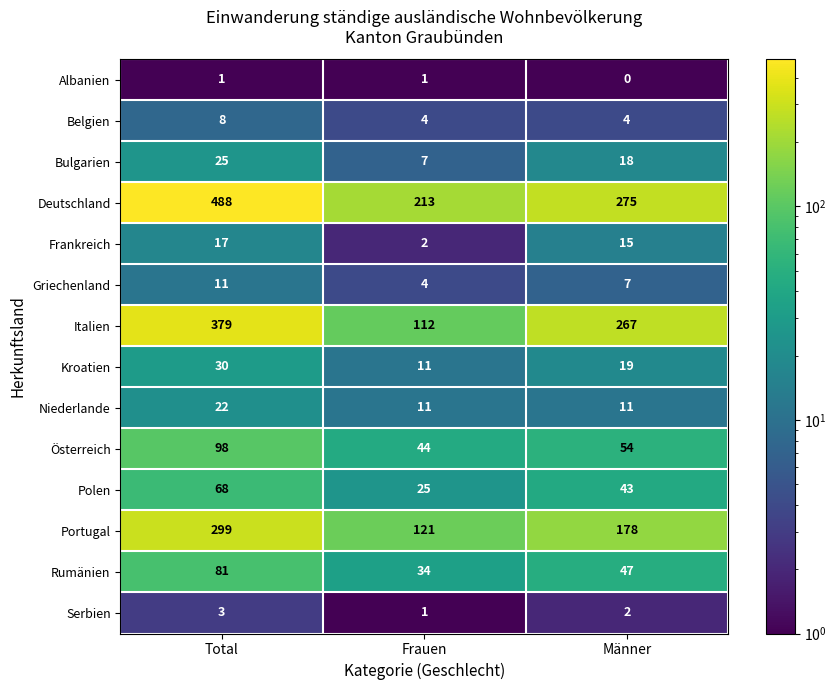

Count the number of data series in this chart.

14